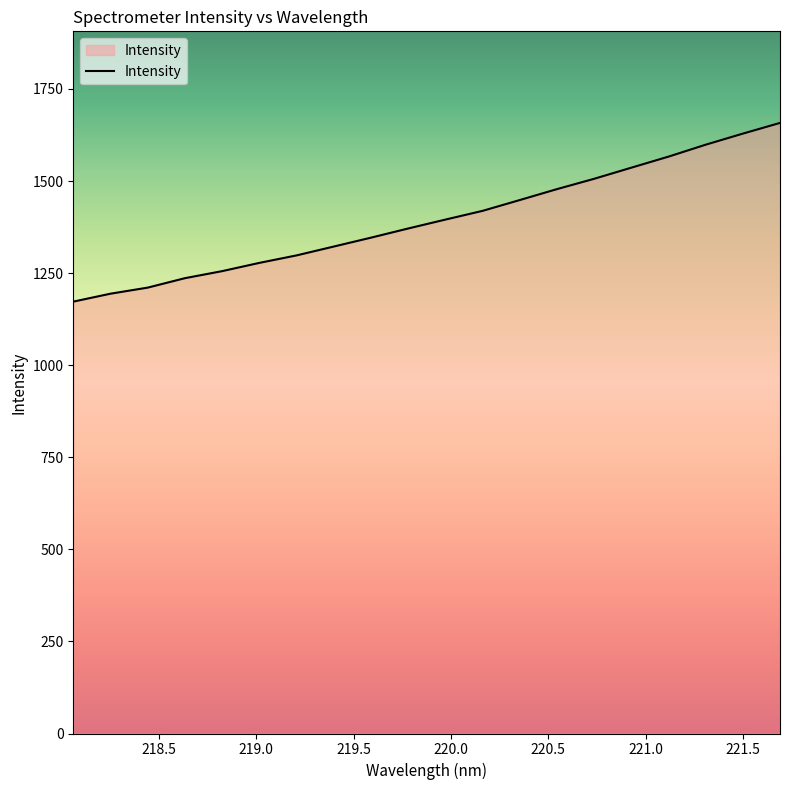

What is the average value?

1395.9